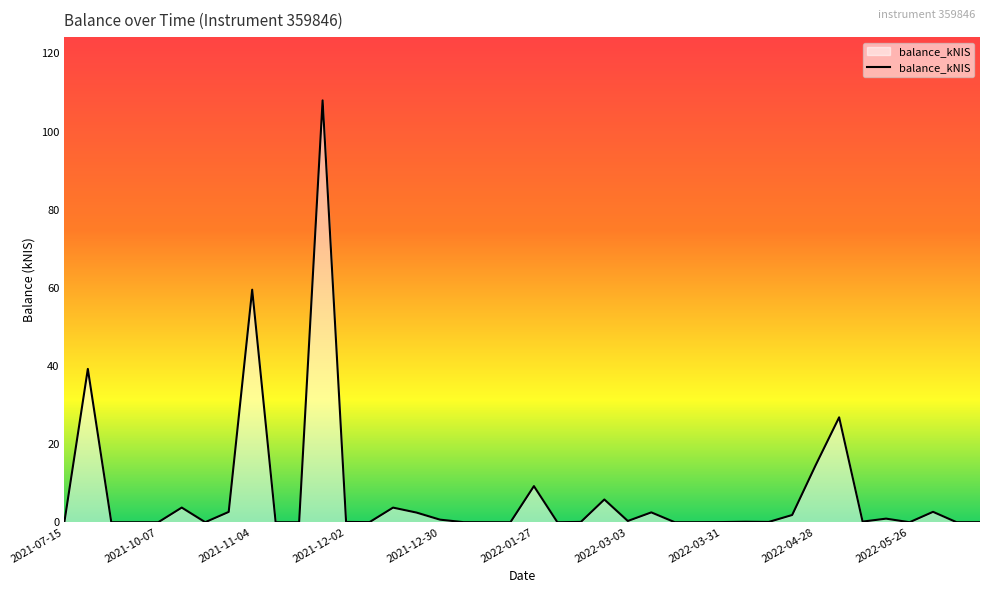

What is the maximum value shown in the chart?

108.0